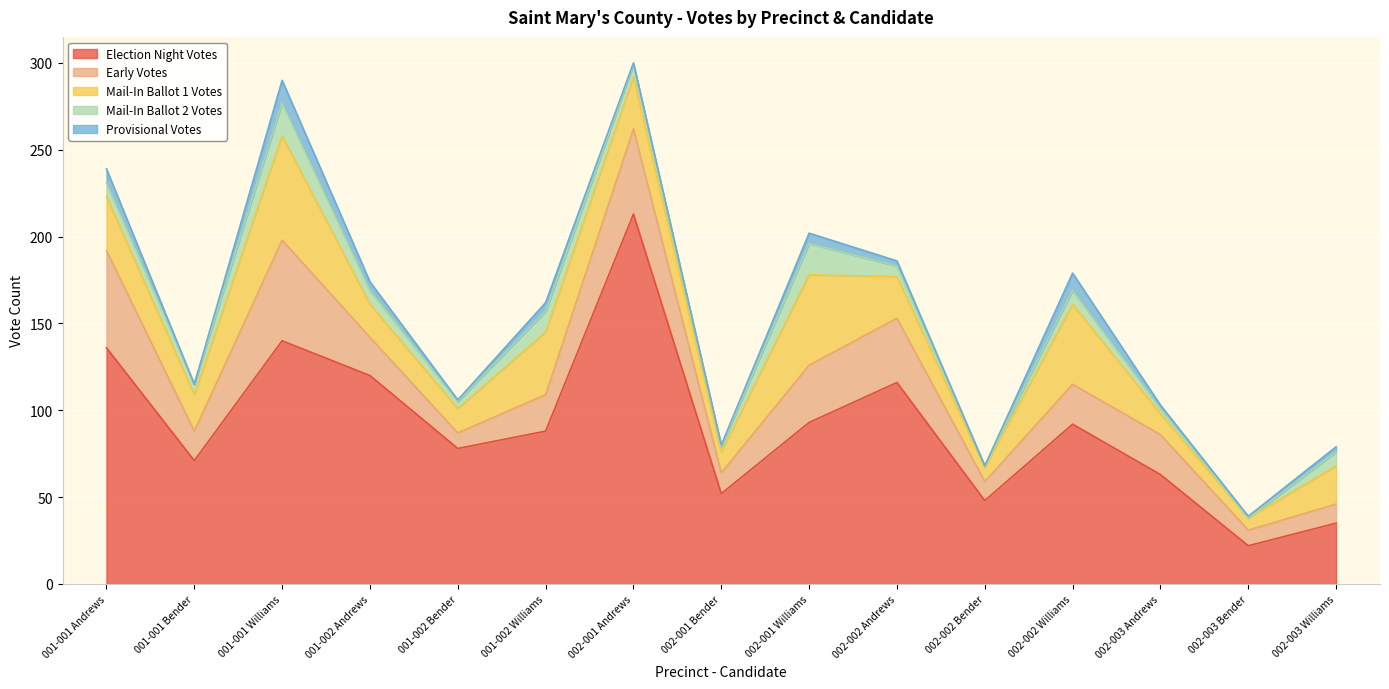

At which label is Early Votes closest to 33?

002-001 Williams